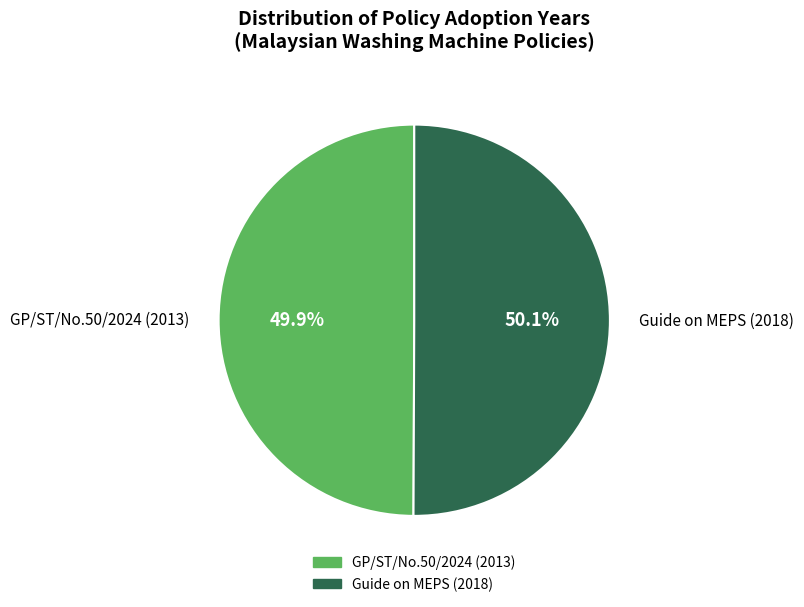

Is it true that GP/ST/No.50/2024 (2013) is 60% of the pie?

False